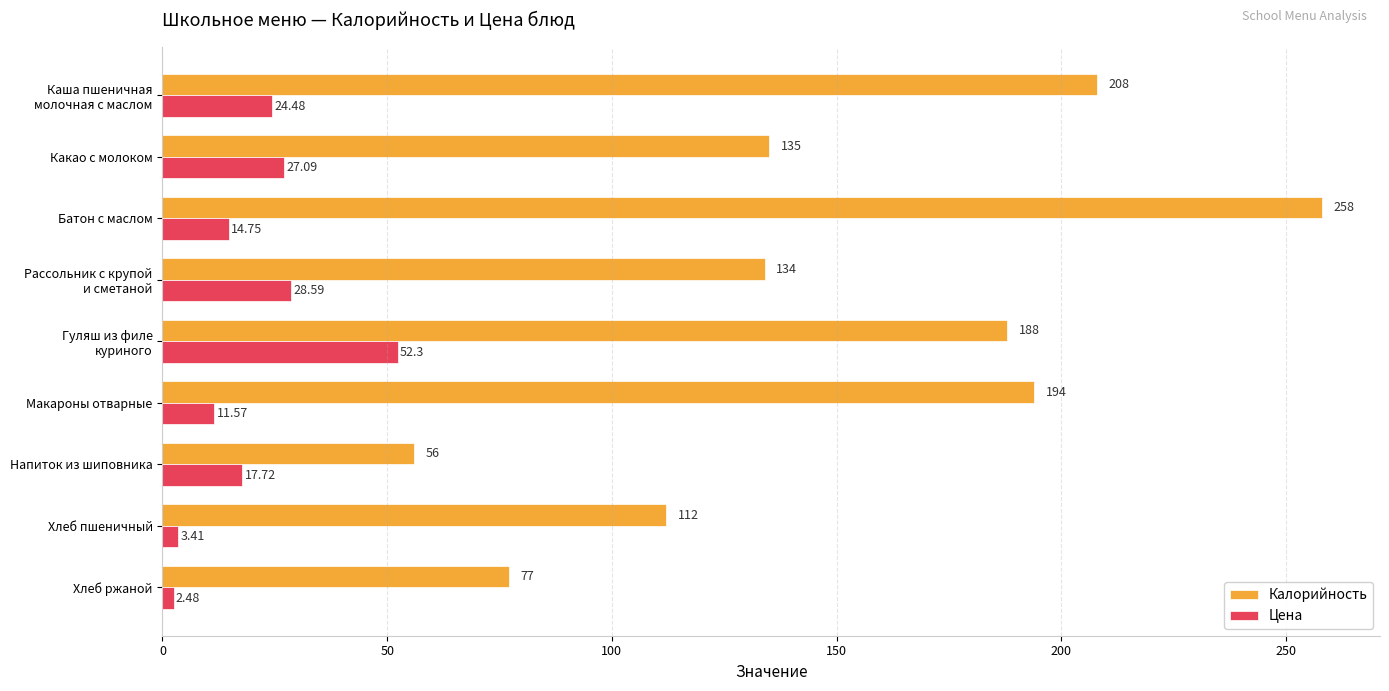

List the series in order of their peak value, highest first.

Калорийность, Цена